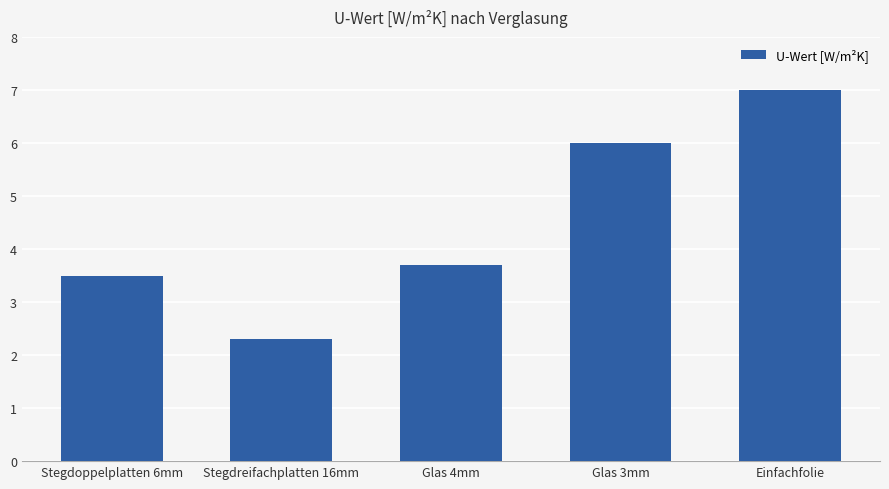

How many data points are less than 3?

1